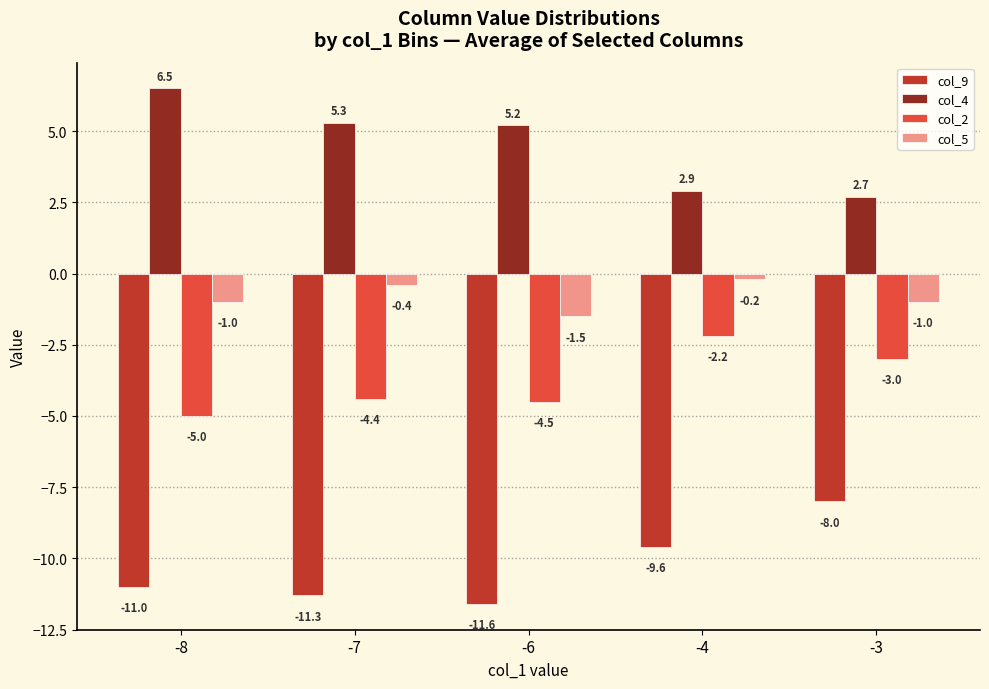

What is the minimum value for col_9?

-11.6